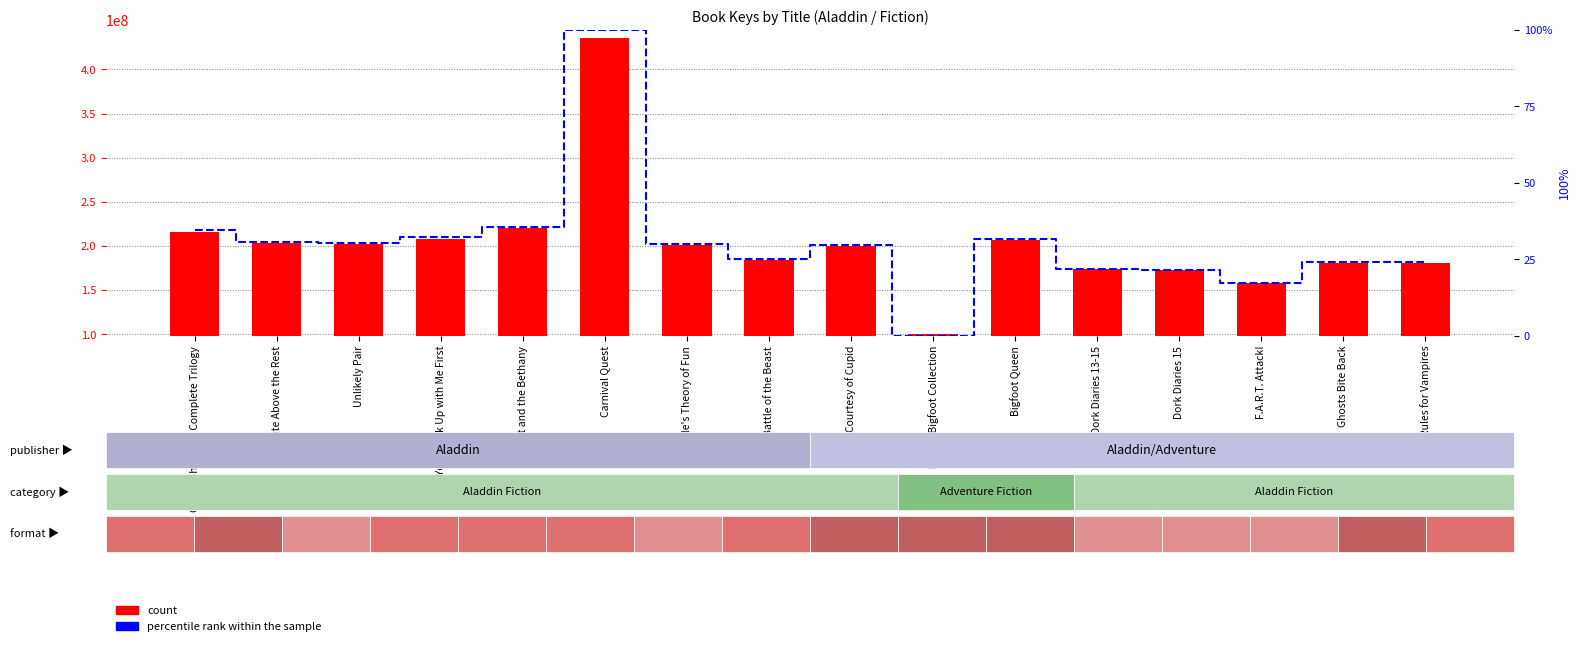

What is the label of the 16th bar from the right?

Candy Shop War Complete Trilogy